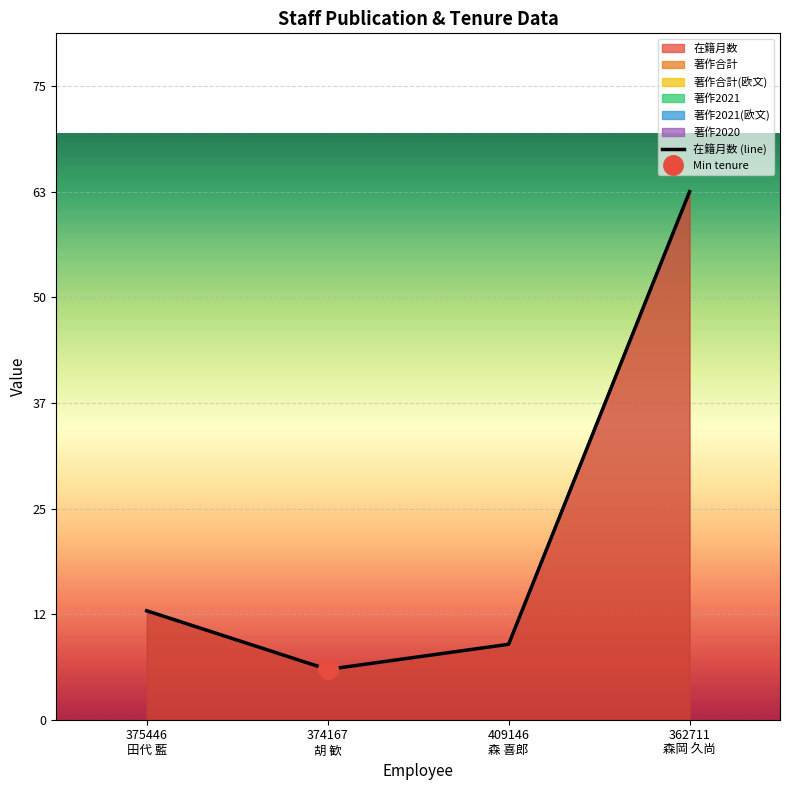

What is the label of the 1st point from the right?

362711
森岡 久尚